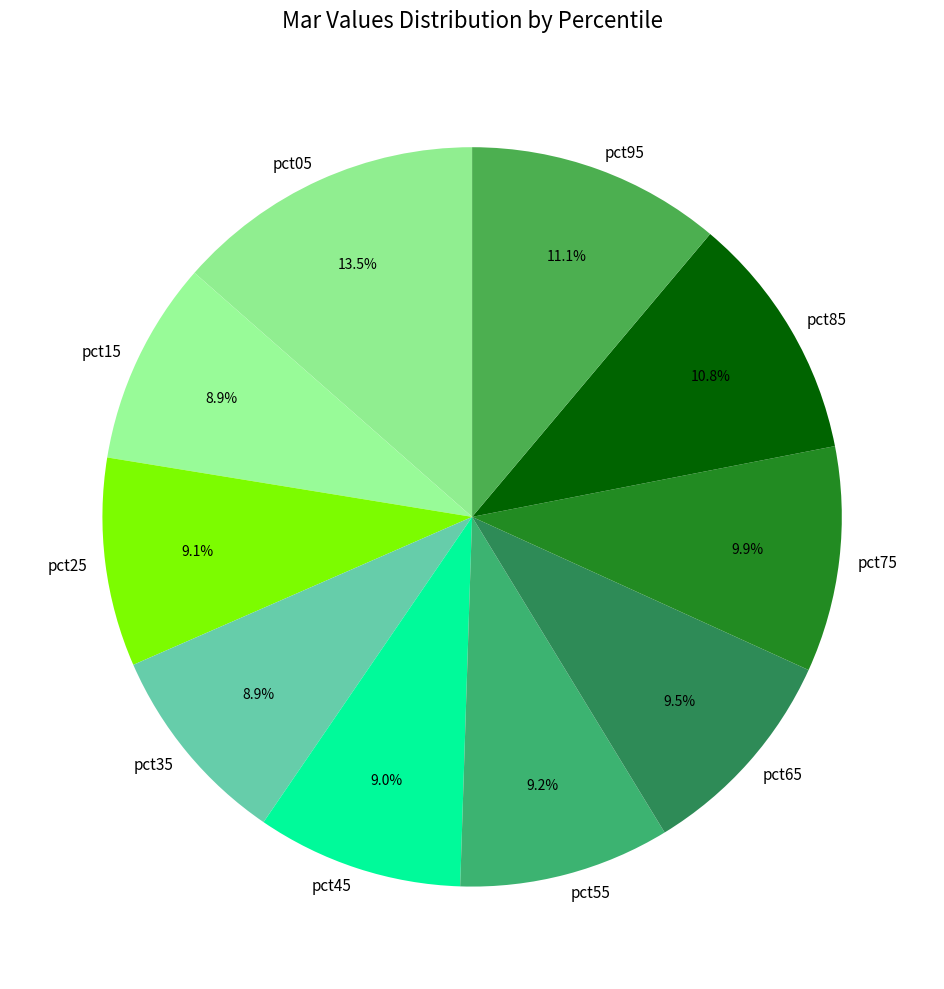

To the nearest percent, what is the average slice percentage?

10%